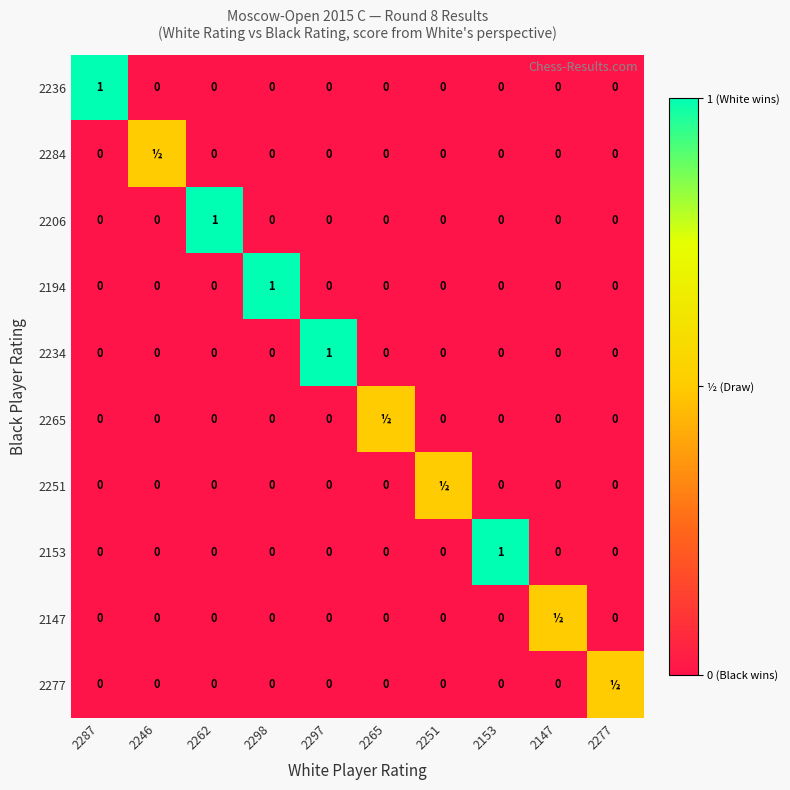

Count the 2153 values in the range 0 to 1.

10